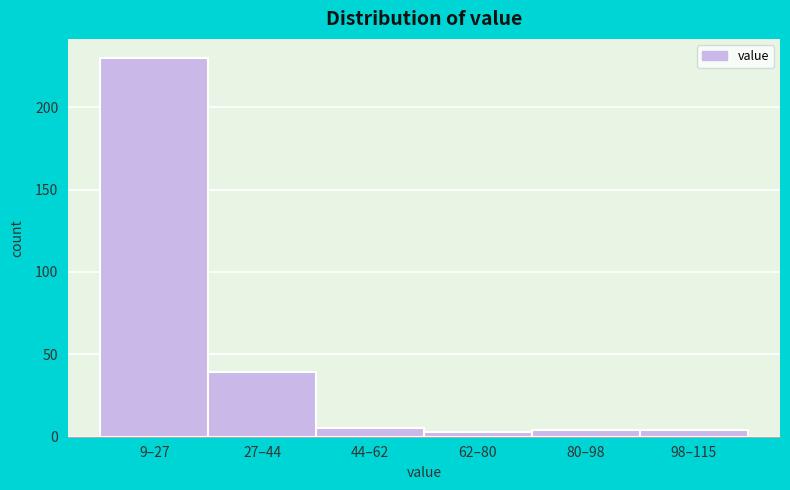

Reading right to left, list all the values displayed in this chart.

4	4	3	5	39	230